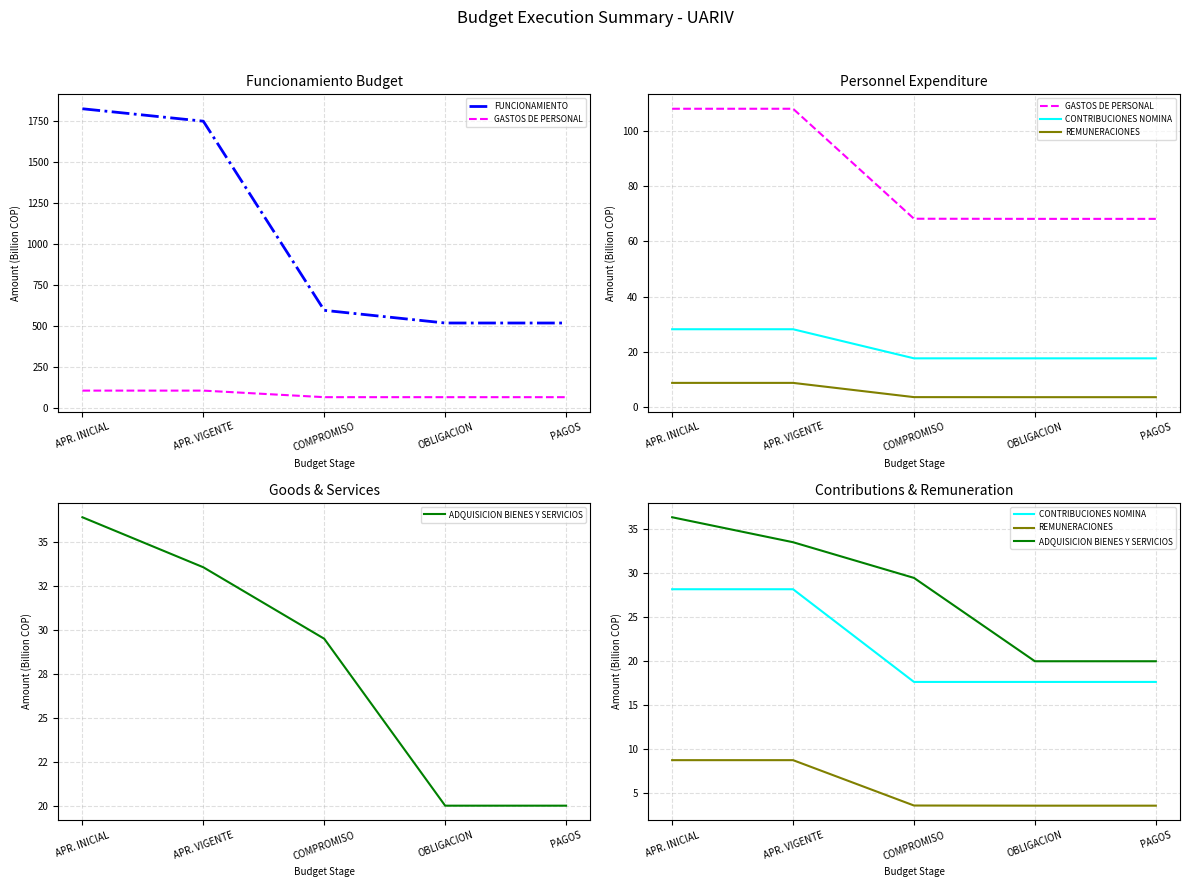

What is the difference between the maximum and second lowest values in the ADQUISICION BIENES Y SERVICIOS series?

16.4